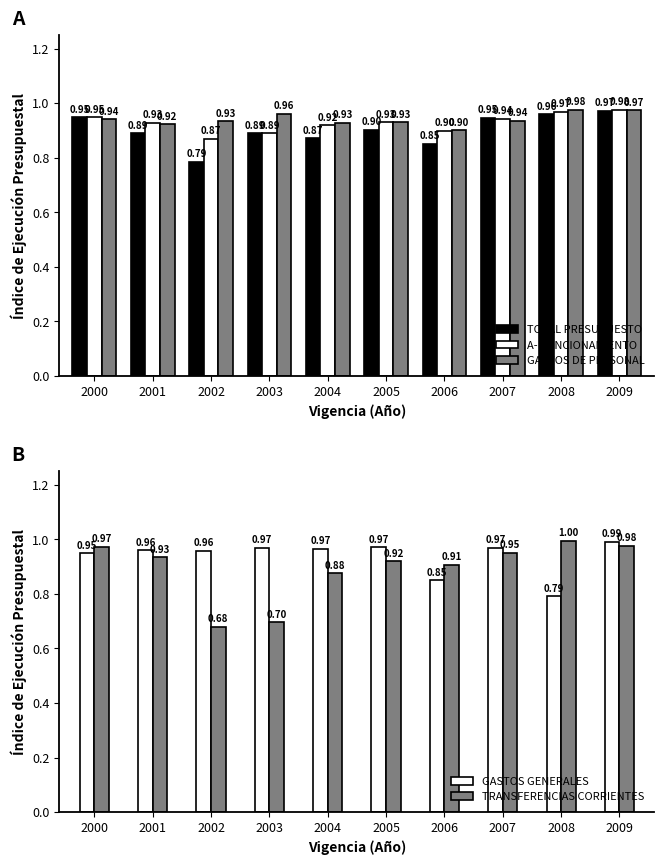

Is it true that A- FUNCIONAMIENTO equals 0.9 at 2005?

True